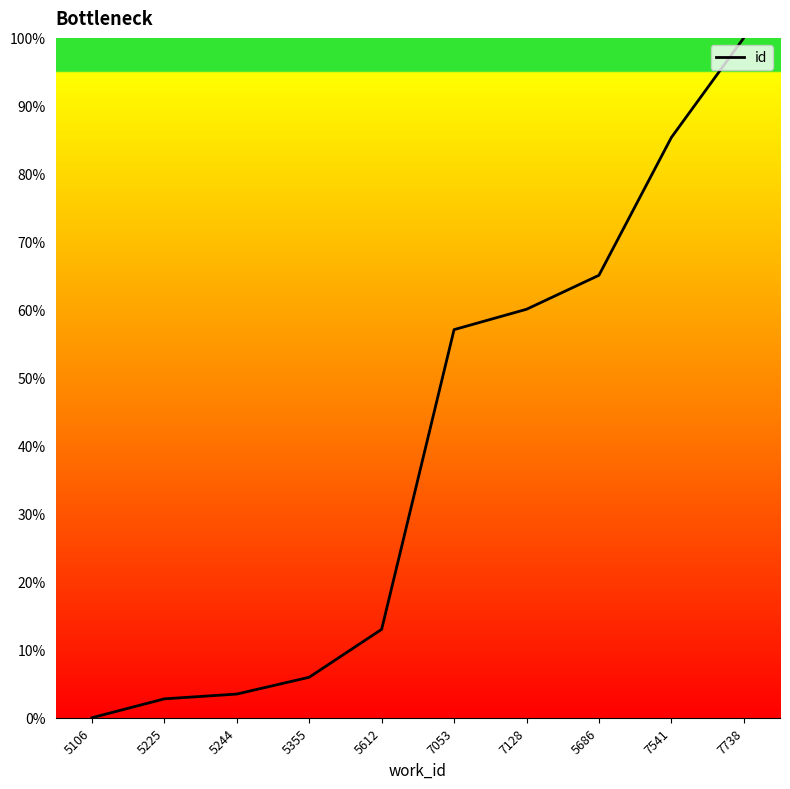

The chart shows a value of 2.8 at 5225. True or false?

True